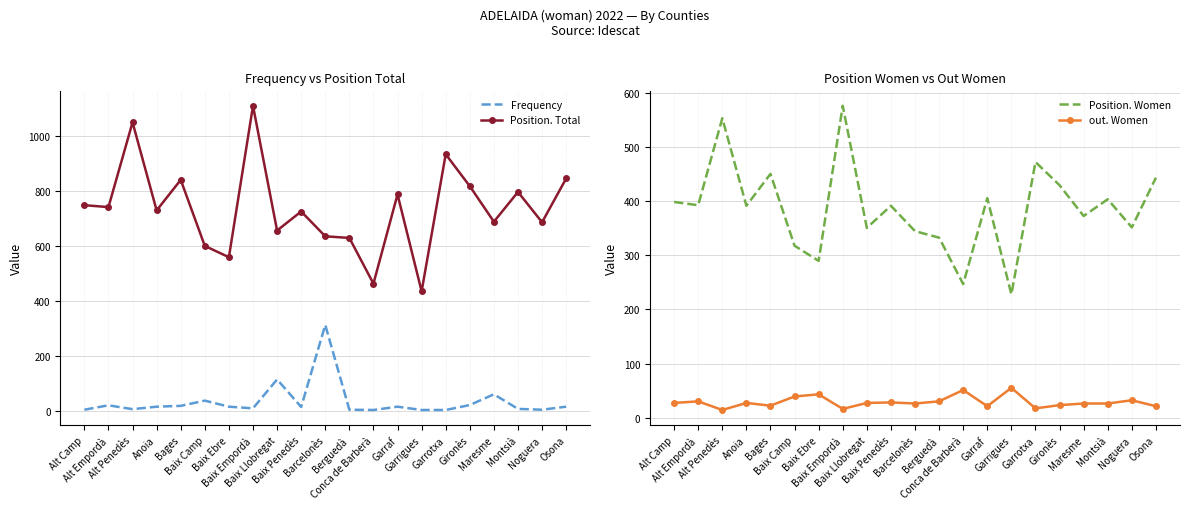

True or false: Position. Total and out. Women intersect in this chart.

False